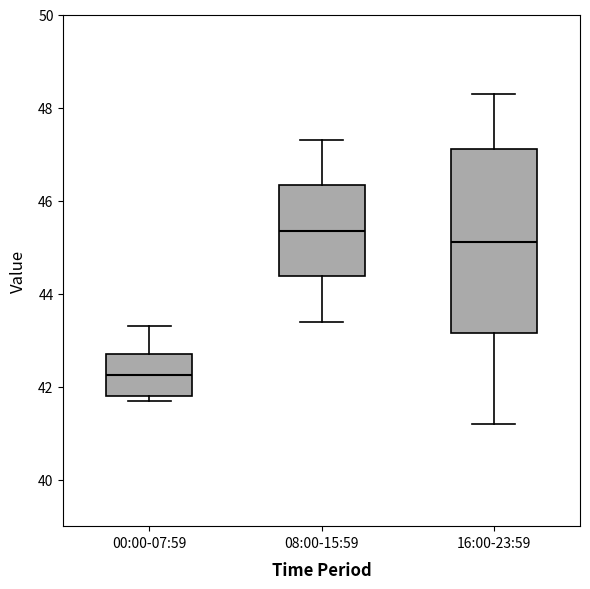

Reading left to right, transcribe this box plot: for each box, give where its median line is, the range the box spans, and where its two whiskers end, as read against the y-axis. The values are not printed on the chart, so give them approximately, as read against the axis.

00:00-07:59: median 42.2, box 41.8 to 42.8, whiskers 41.8 (just below the box's lower edge) to 43.4
08:00-15:59: median 45.4, box 44.4 to 46.4, whiskers 43.4 to 47.4
16:00-23:59: median 45.2, box 43.2 to 47.2, whiskers 41.2 to 48.4